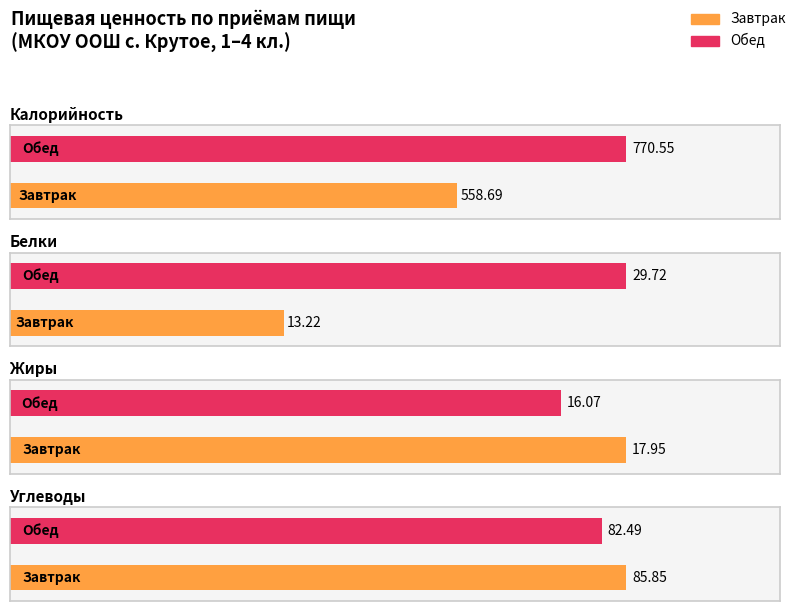

At which category does the chart reach its peak across all series?

Калорийность